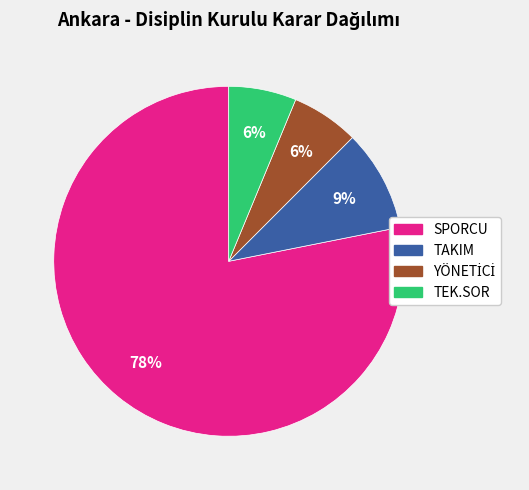

To the nearest percent, what portion does TAKIM represent?

9%